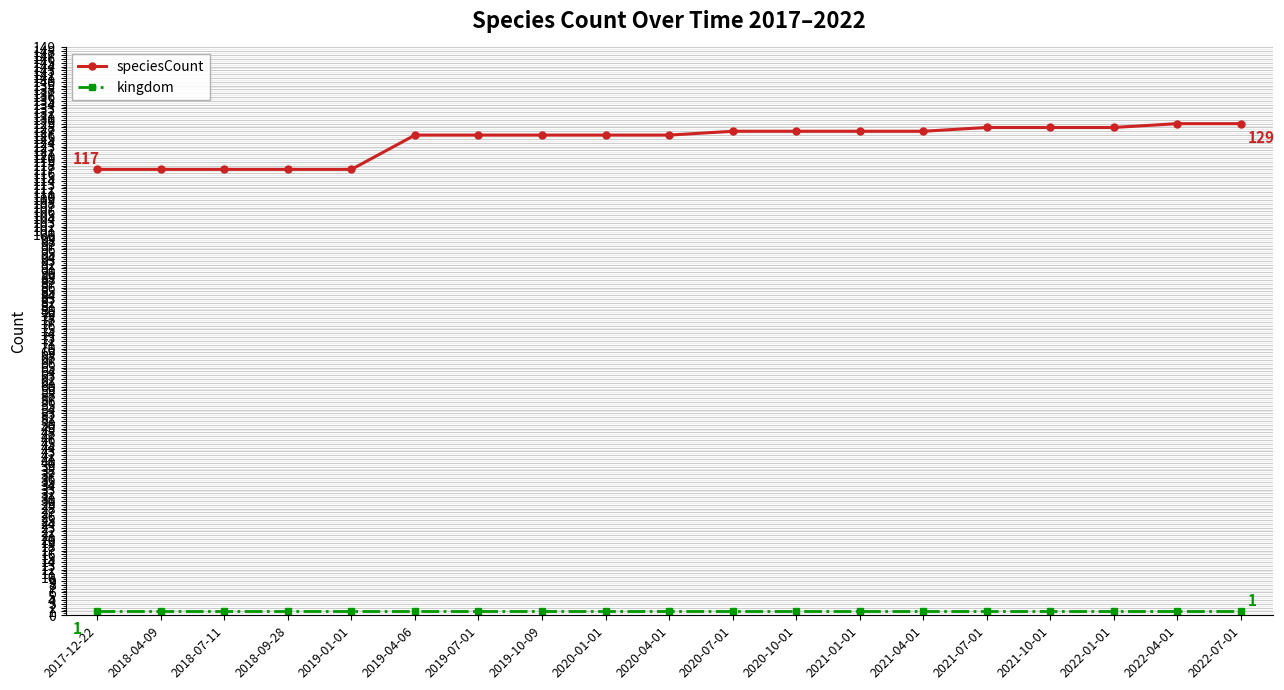

How many data points does each series have?

19